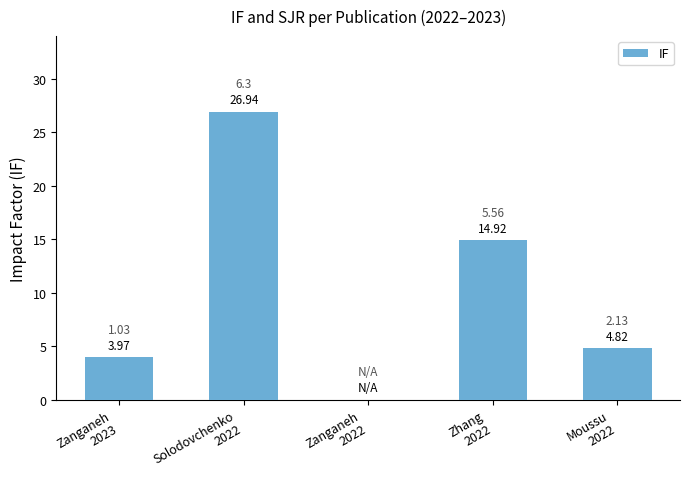

List the labels in order of value, largest first.

Solodovchenko
2022, Zhang
2022, Moussu
2022, Zanganeh
2023, Zanganeh
2022